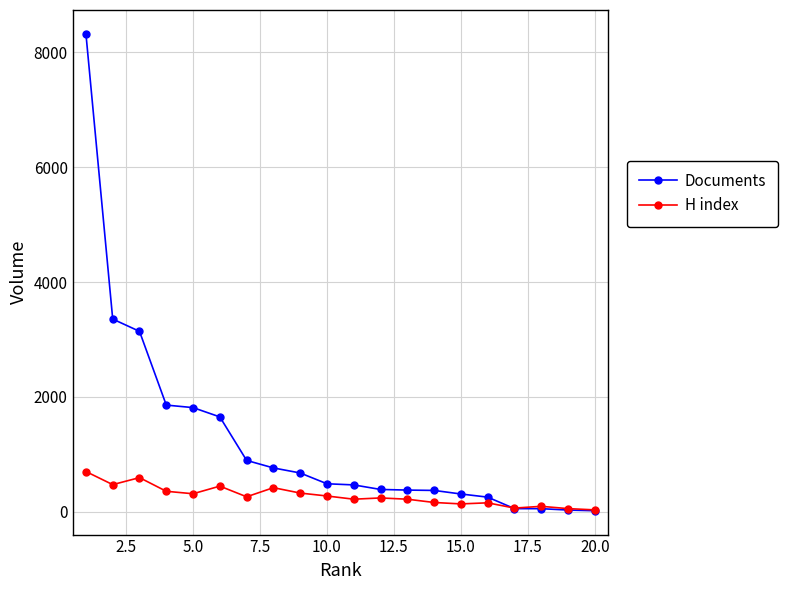

Which series has the widest spread of values?

Documents